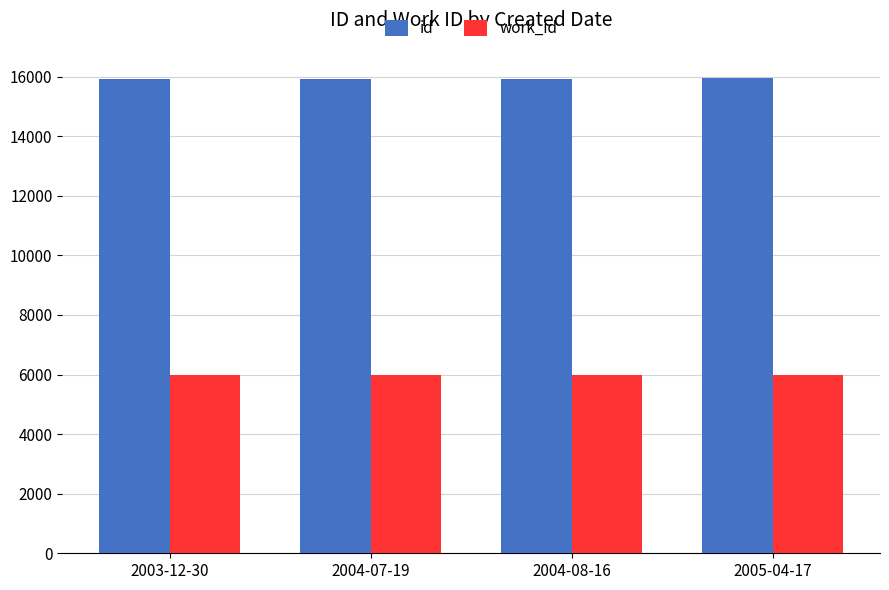

Rank the series by their maximum value, from lowest to highest.

work_id, id